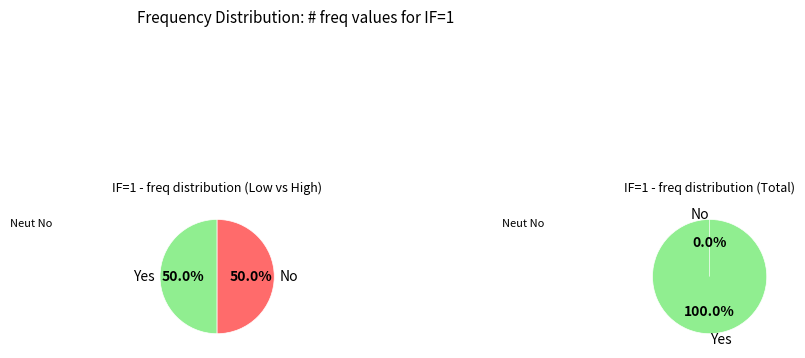

Which has a higher value, 1363.0 or 1364.25?

1364.25